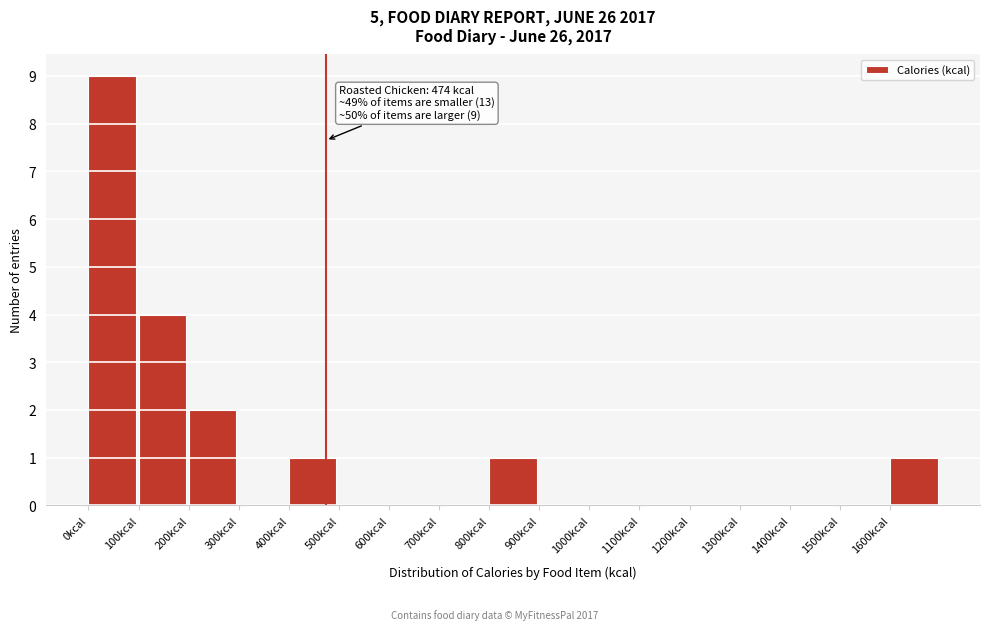

Over which range of the x-axis is the bar tallest?

0 to 100